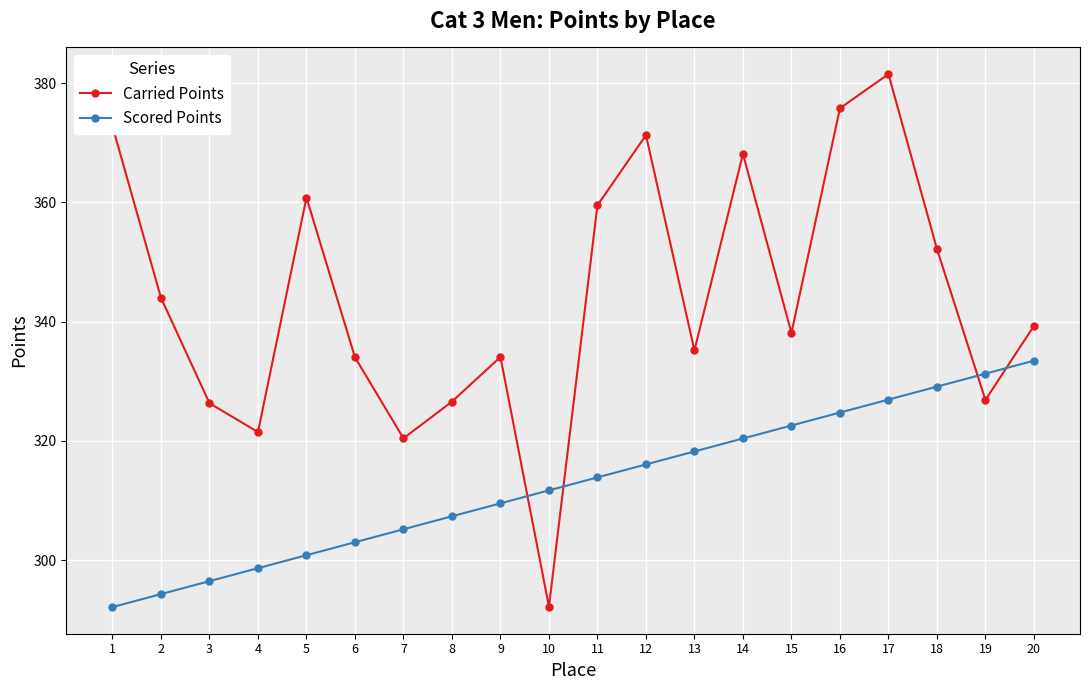

List the series in order of their peak value, lowest first.

Scored Points, Carried Points